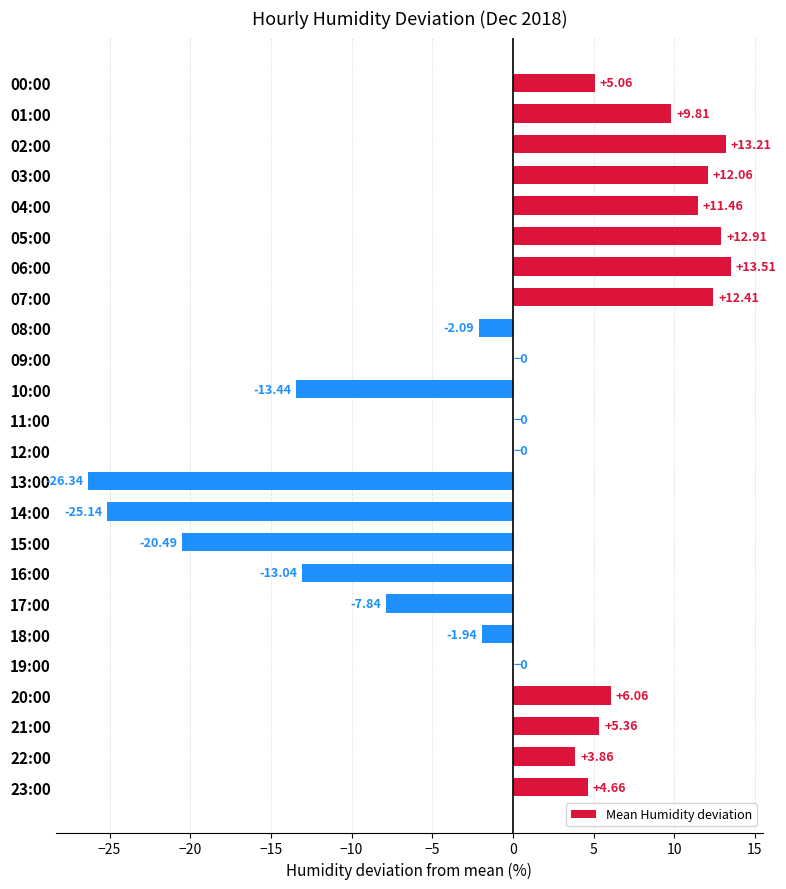

How many categories are shown in the chart?

24